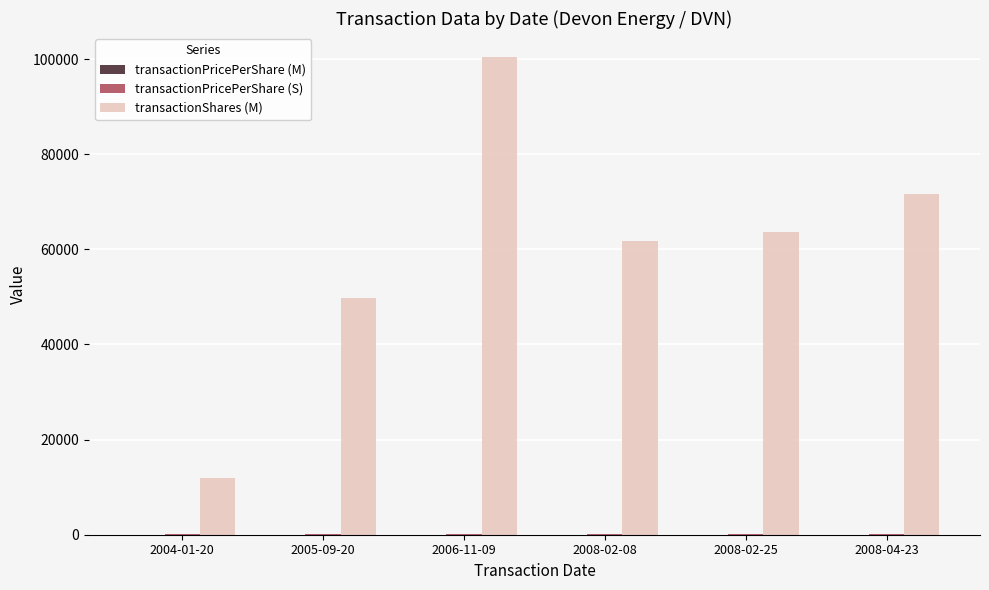

At which category does the chart reach its peak across all series?

2006-11-09